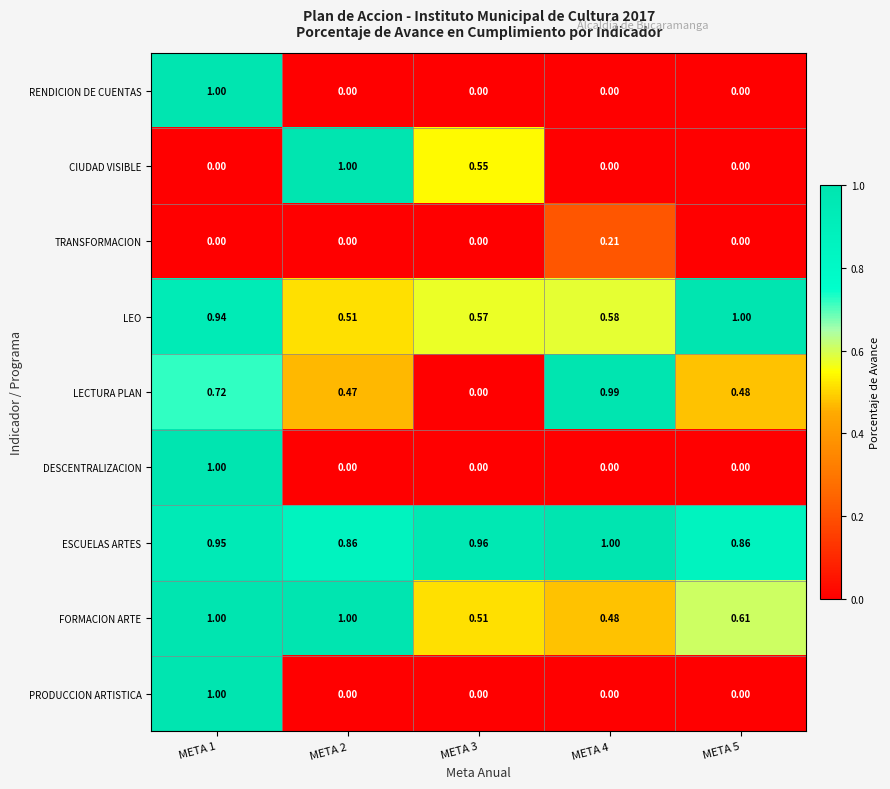

Is the value of LEO at META 3 greater than the value of TRANSFORMACION at META 5?

Yes